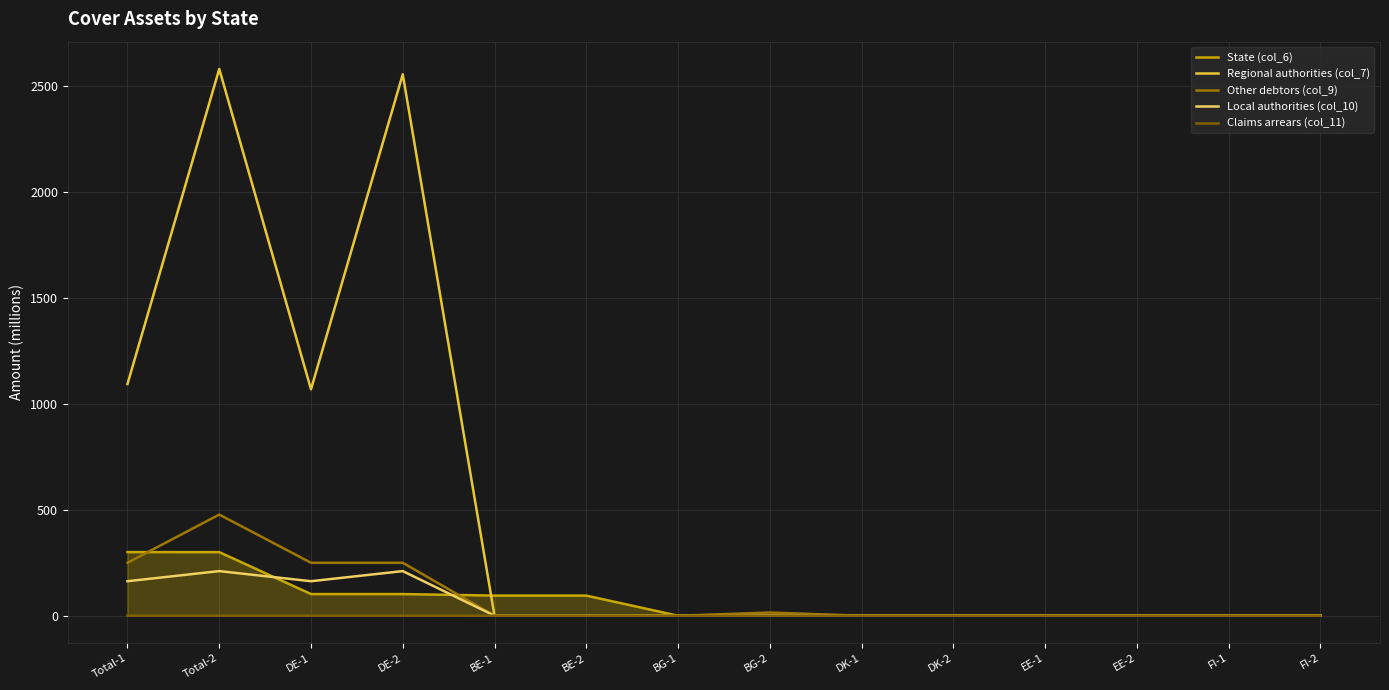

At which label does Regional authorities (col_7) reach its peak?

Total-2